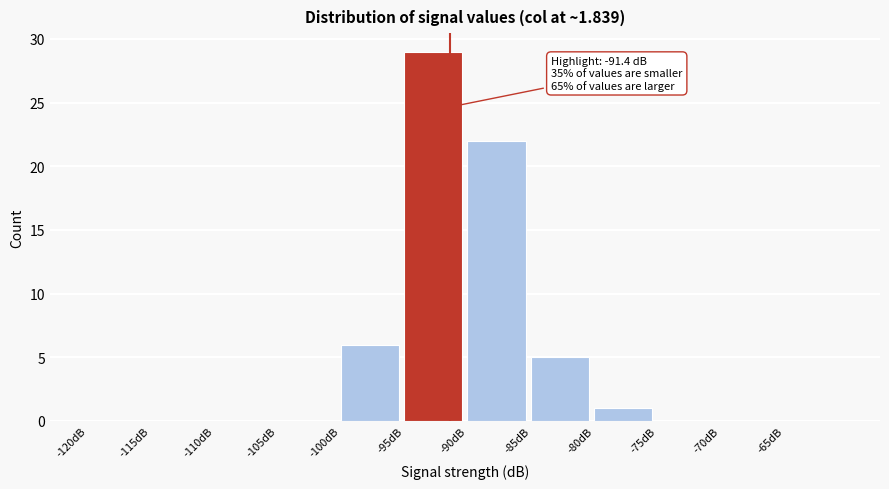

Over which range of the x-axis is the bar tallest?

-95 to -90